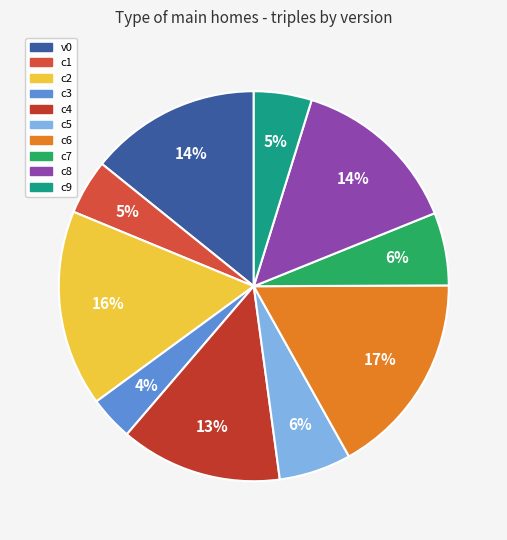

Does c5 represent more than half of the total?

No